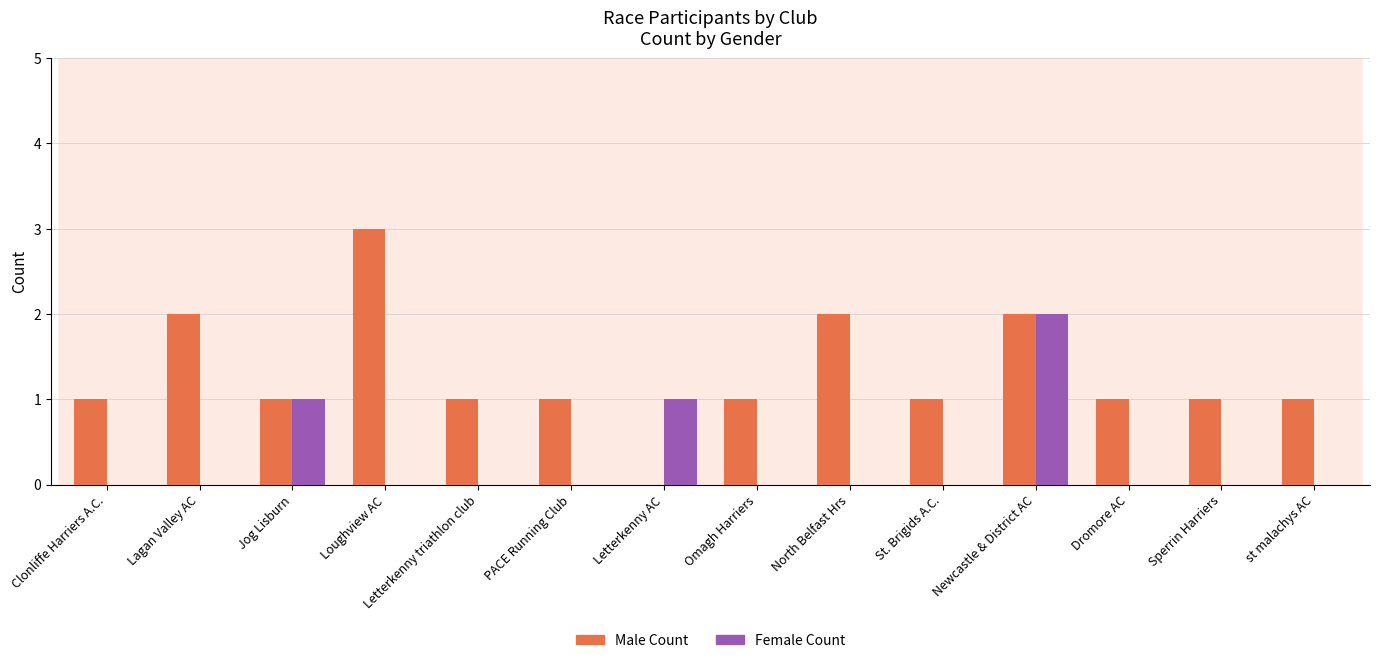

True or false: Male Count has a value of 3 at Newcastle & District AC.

False